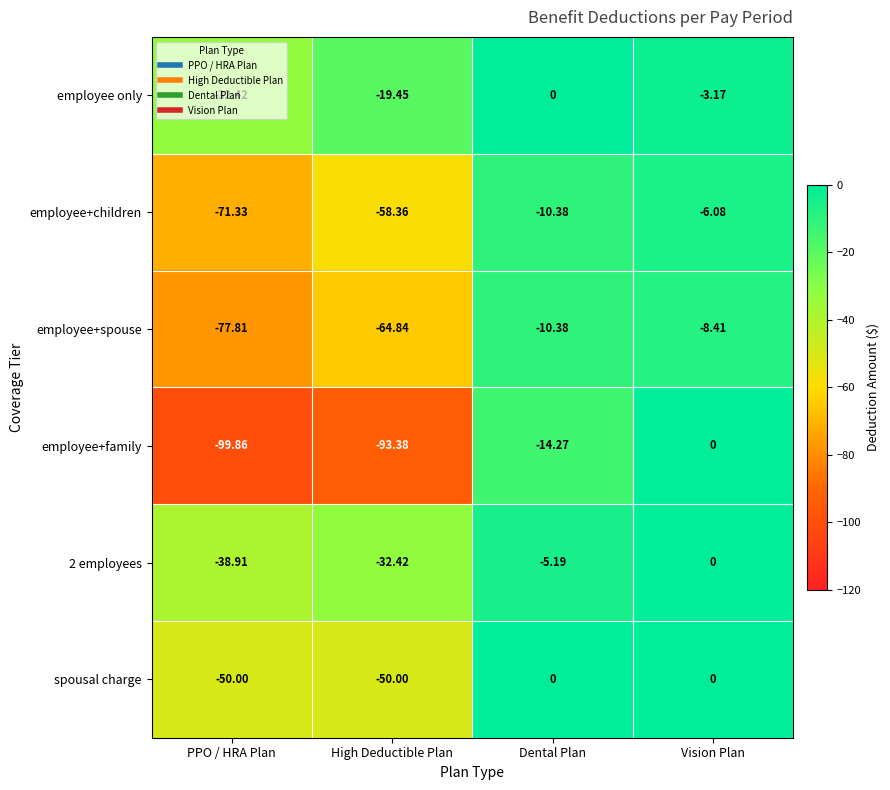

Which series has the largest total across all categories?

employee only